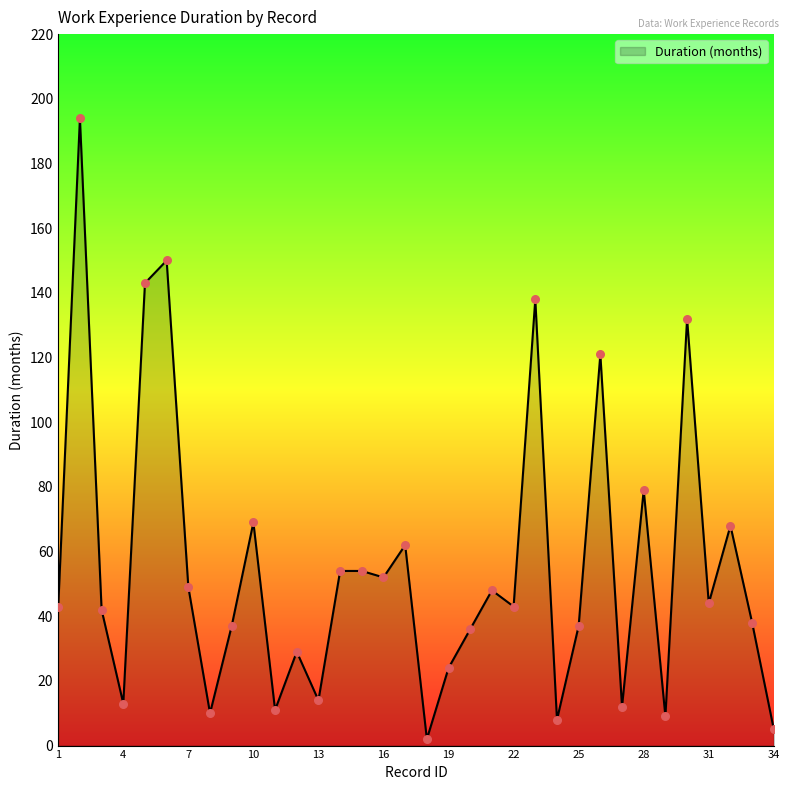

What is the difference between the maximum and minimum values?

192